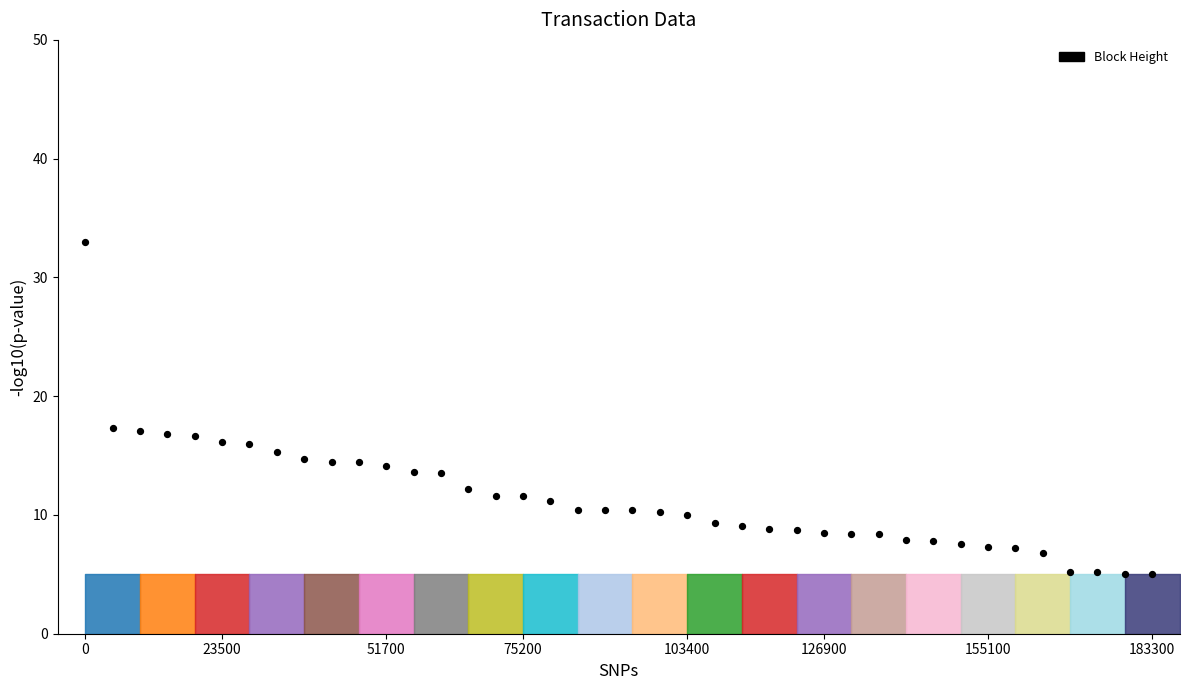

What is the range of Y values (max minus min)?

28.0